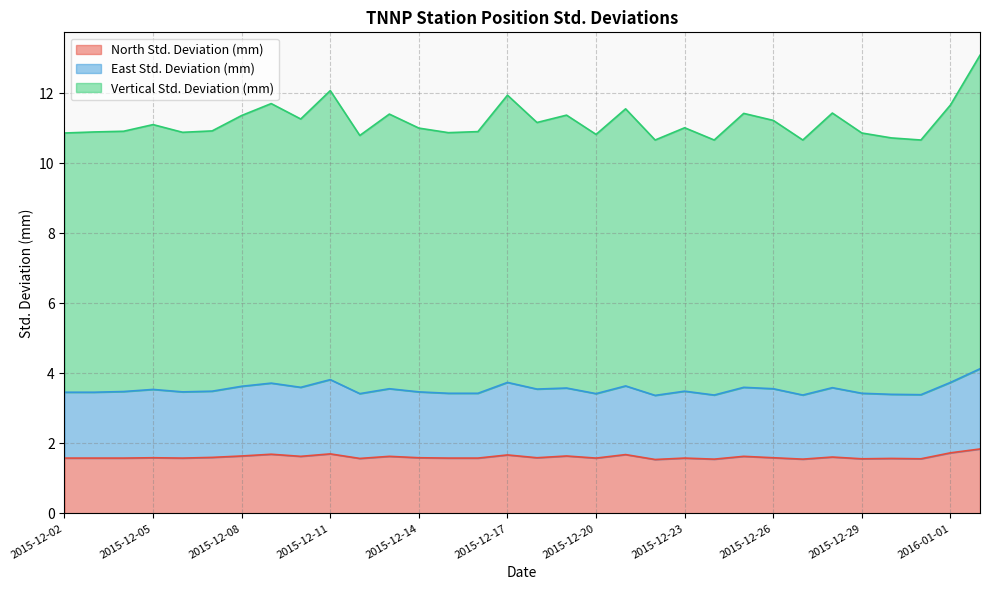

Which series has the largest total across all categories?

Vertical Std. Deviation (mm)